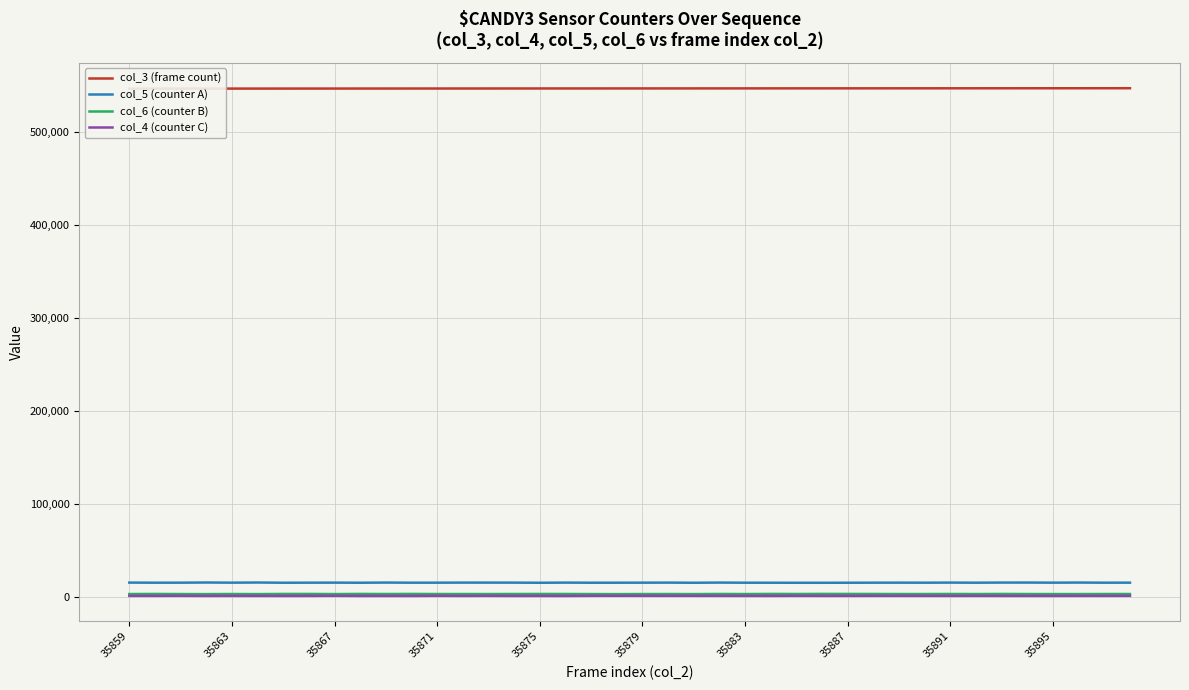

True or false: col_5 (counter A) and col_4 (counter C) intersect in this chart.

False